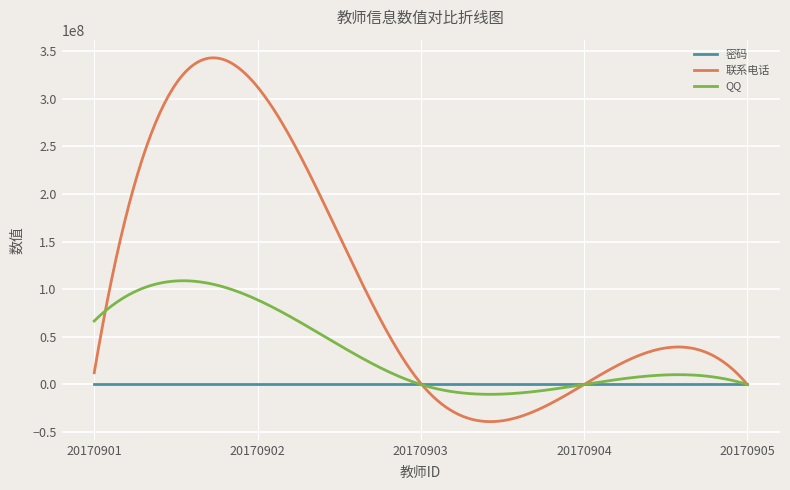

Rank the series by their average value, from lowest to highest.

密码, QQ, 联系电话